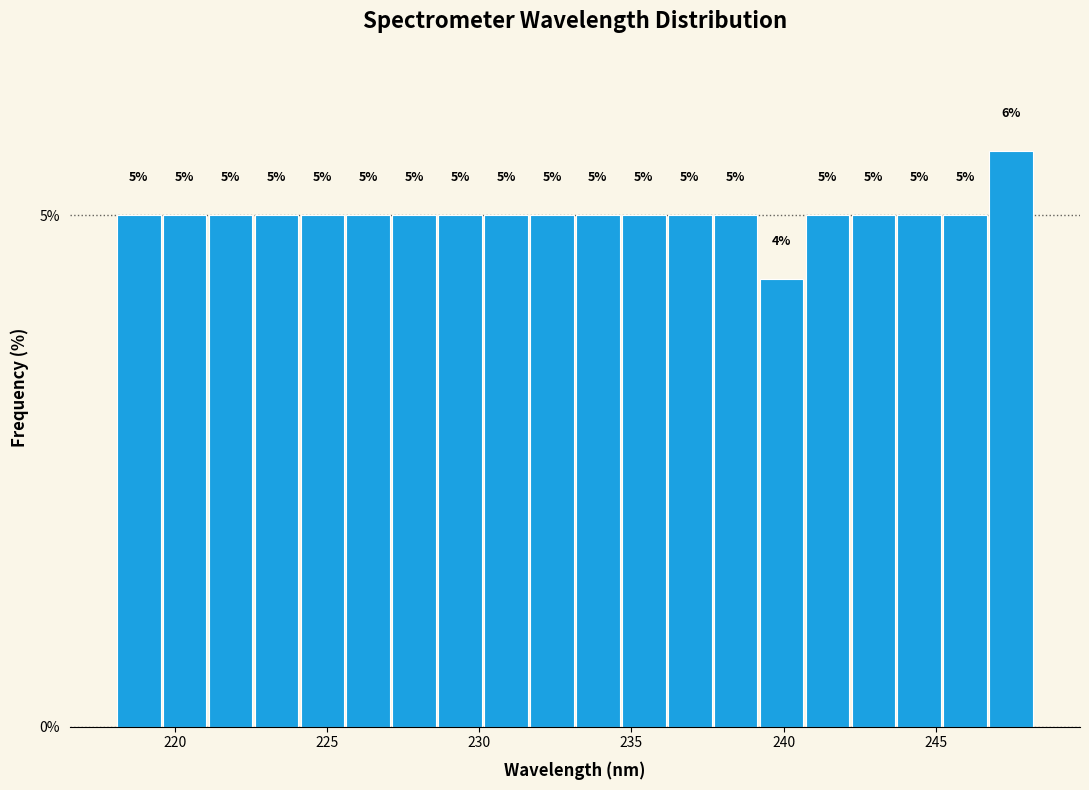

Around what value on the x-axis is the tallest bar? Give the approximate position of its centre, as read against the axis.

247.5